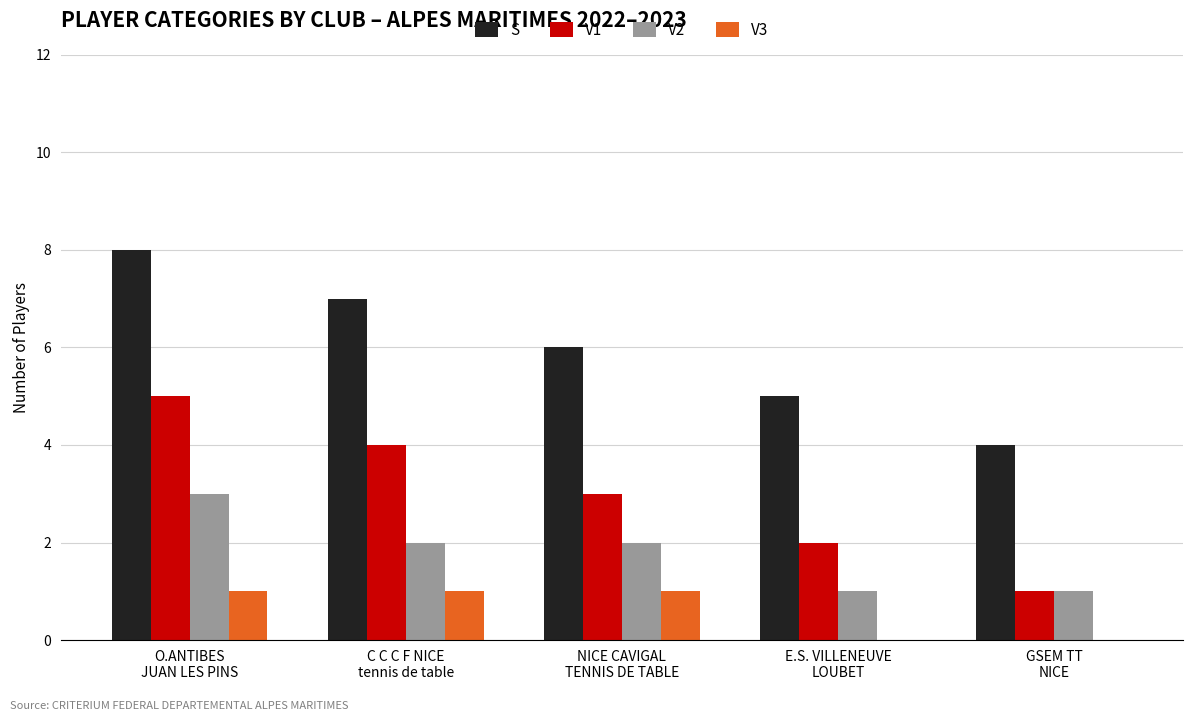

What are all the series names shown in the legend?

S, V1, V2, V3